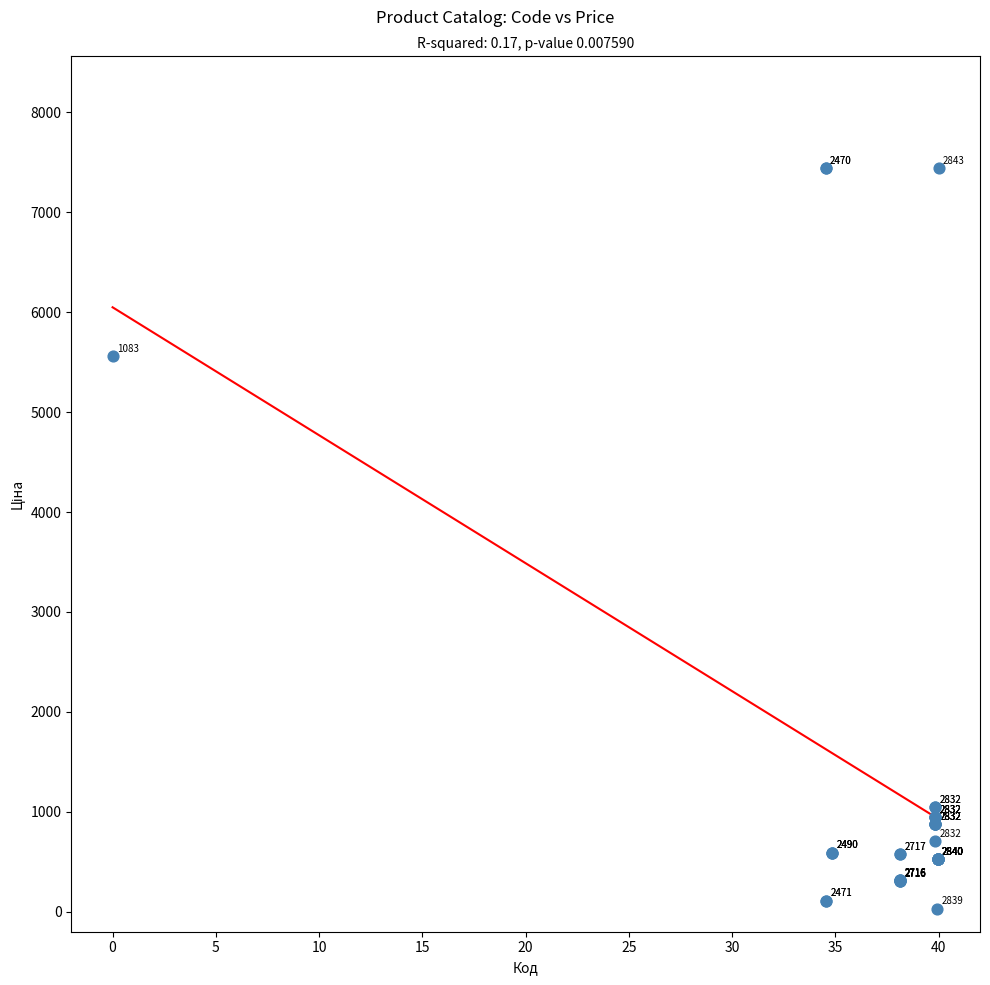

What Y value in the scatter plot is closest to 3738?

5560.3